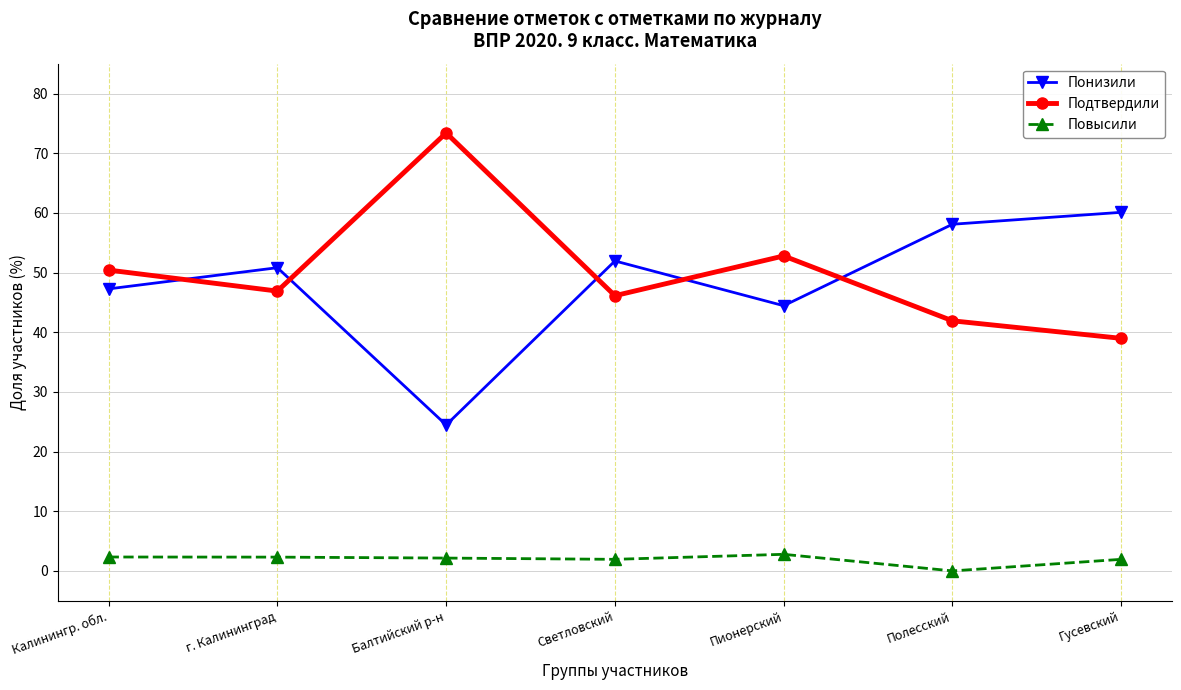

What are all the series names shown in the legend?

Понизили, Подтвердили, Повысили